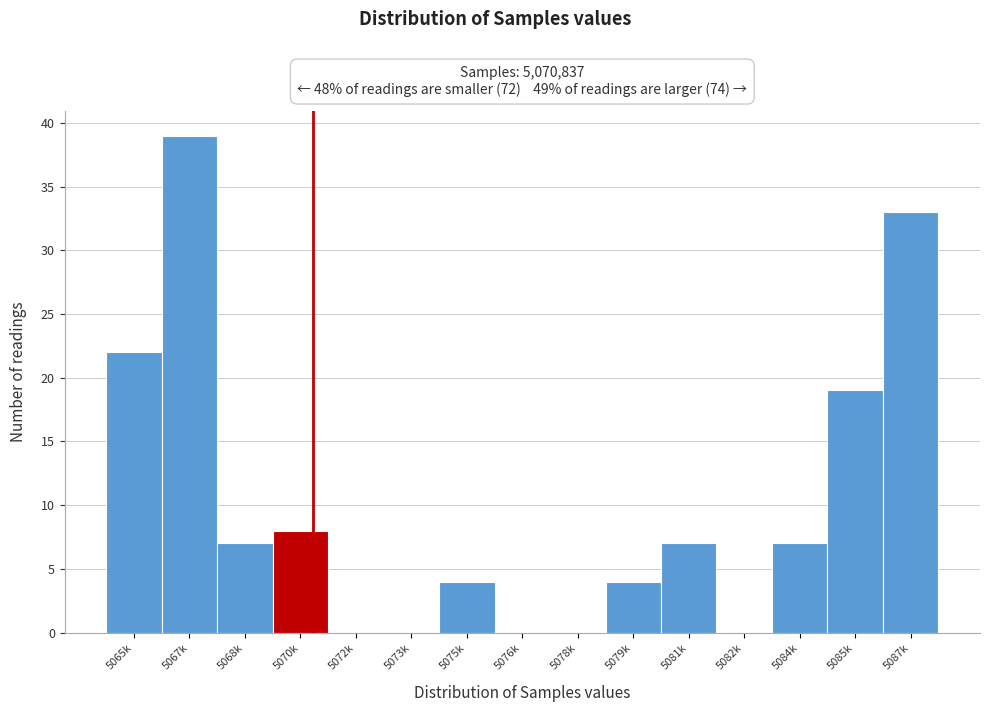

Reading right to left, transcribe all the data shown in this chart.

5087k=33	5085k=19	5084k=7	5082k=0	5081k=7	5079k=4	5078k=0	5076k=0	5075k=4	5073k=0	5072k=0	5070k=8	5068k=7	5067k=39	5065k=22